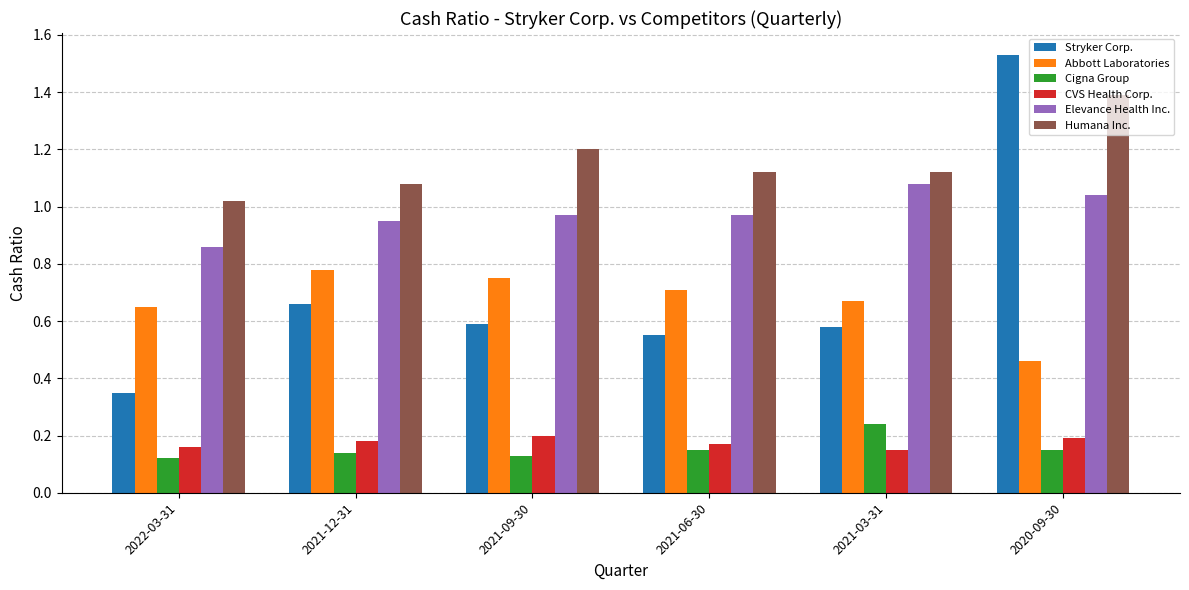

Count the number of data series in this chart.

6